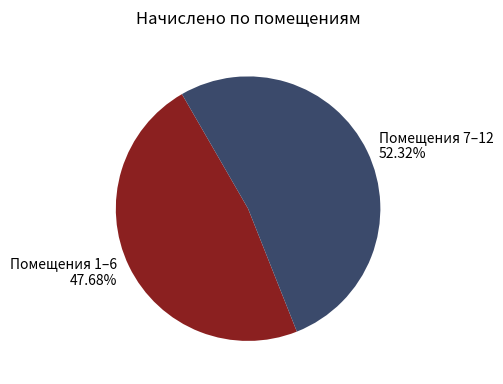

Rank the categories by value from lowest to highest.

Помещения 1–6, Помещения 7–12